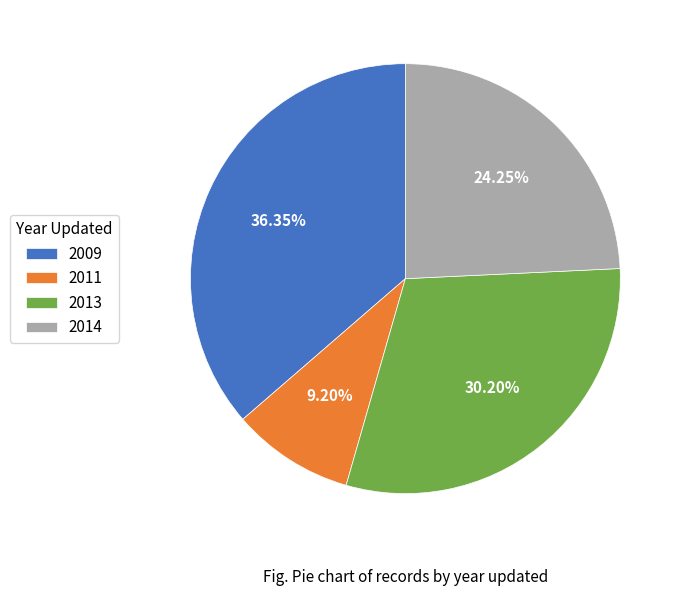

Between 2011 and 2014, which is larger?

2014